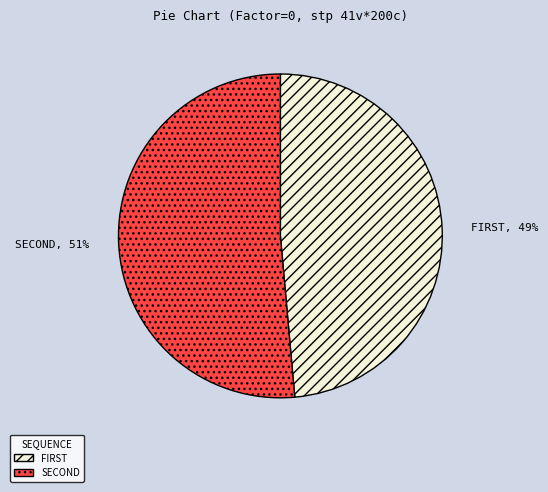

Rank the categories by value from highest to lowest.

SECOND, FIRST